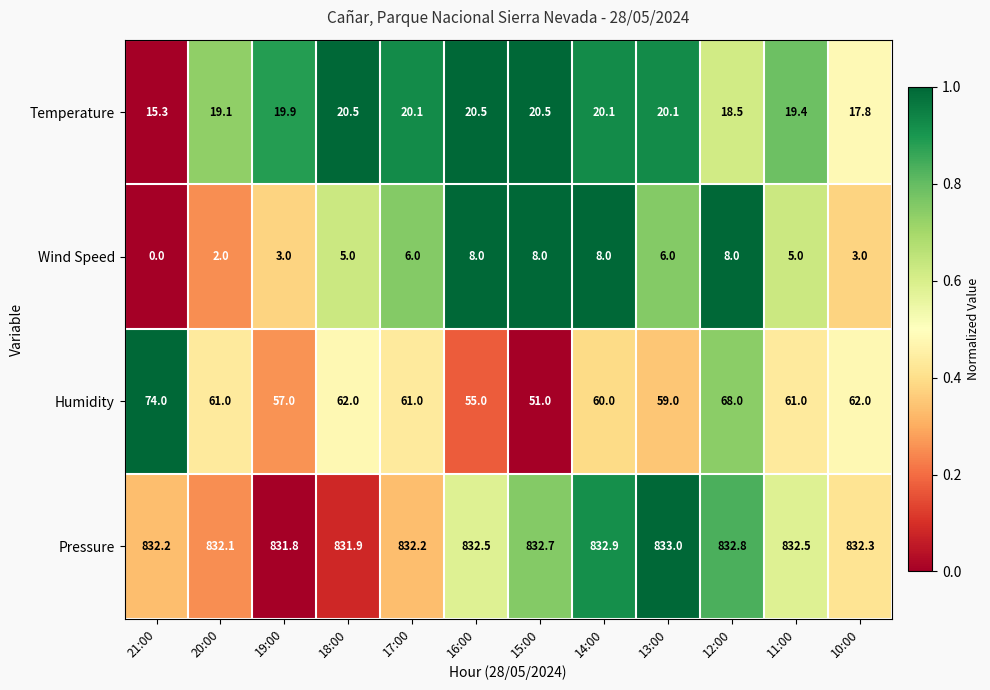

Rank the series at 19:00 from lowest to highest value.

Wind Speed, Temperature, Humidity, Pressure